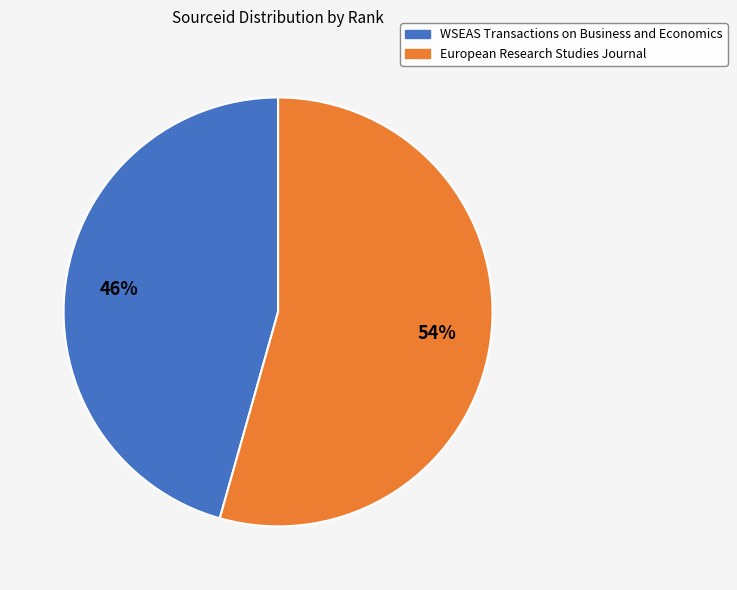

The European Research Studies Journal slice represents 54% of the pie. True or false?

True